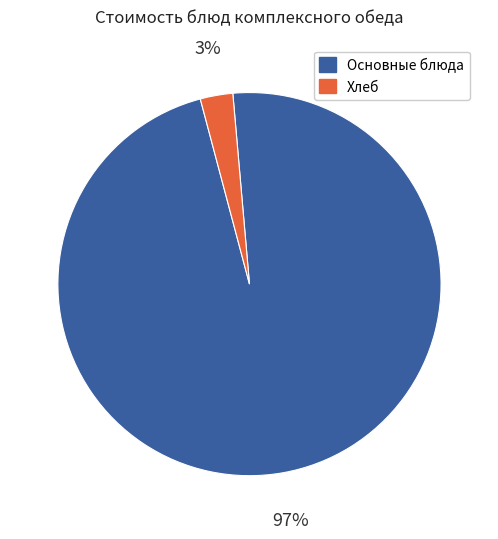

To the nearest percent, what is the average slice percentage?

50%